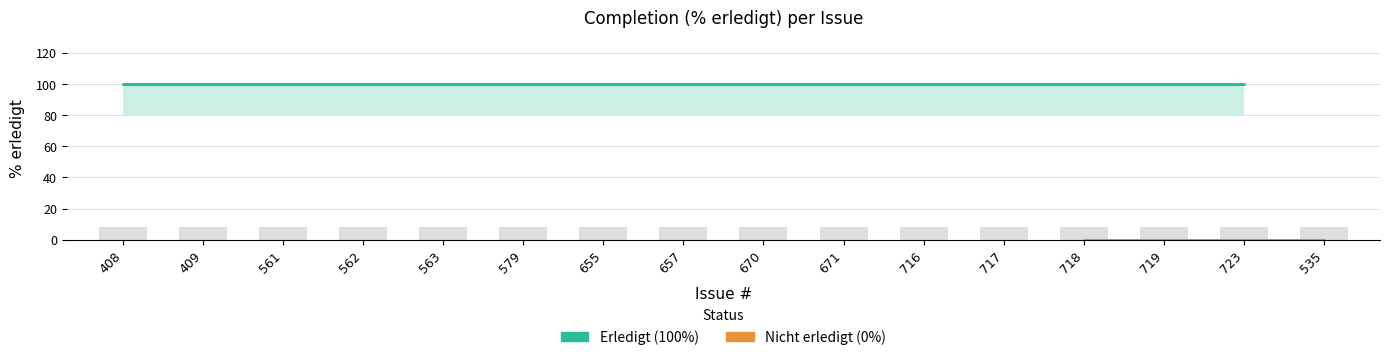

Is the value of % erledigt at 718 greater than the value of erledigt_upper at 409?

No